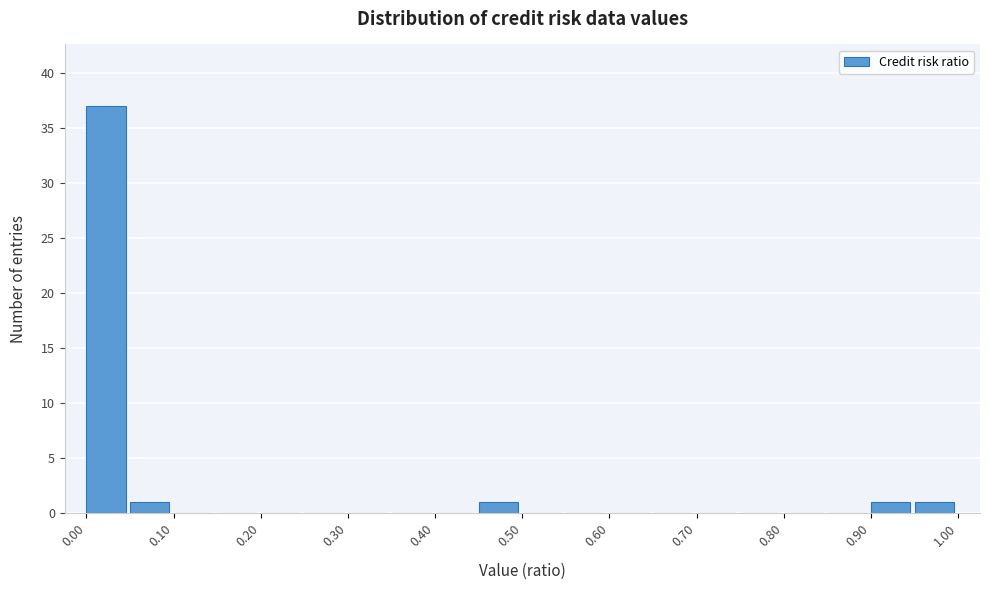

Reading left to right, transcribe this chart: for each bar, give the range it covers on the x-axis and its height. The values are not printed on the chart, so give them approximately, as read against the axis.

0.00 to 0.05: 37
0.05 to 0.10: 1
0.10 to 0.15: 0
0.15 to 0.20: 0
0.20 to 0.25: 0
0.25 to 0.30: 0
0.30 to 0.35: 0
0.35 to 0.40: 0
0.40 to 0.45: 0
0.45 to 0.50: 1
0.50 to 0.55: 0
0.55 to 0.60: 0
0.60 to 0.65: 0
0.65 to 0.70: 0
0.70 to 0.75: 0
0.75 to 0.80: 0
0.80 to 0.85: 0
0.85 to 0.90: 0
0.90 to 0.95: 1
0.95 to 1.00: 1